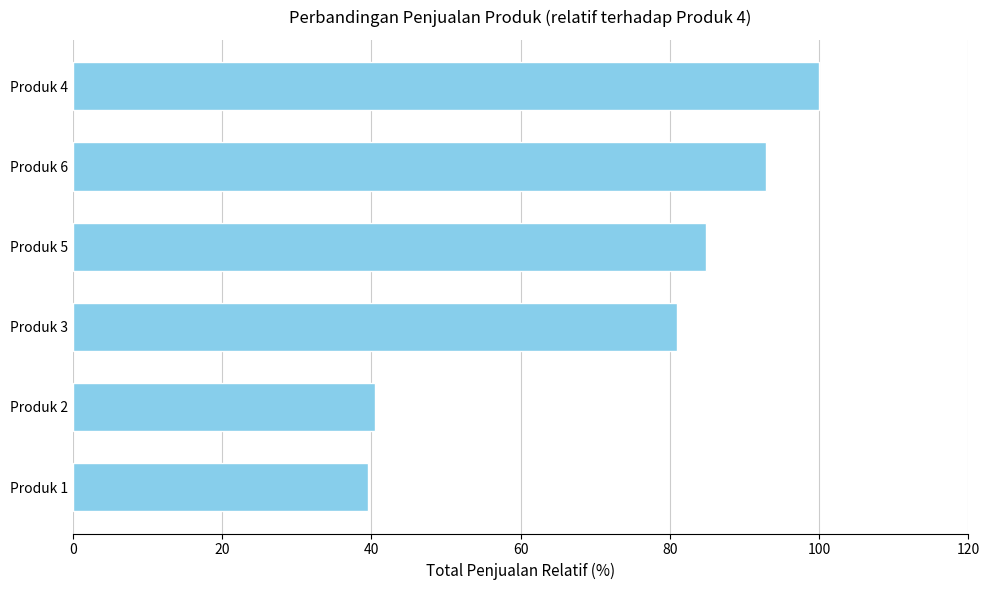

What is the change in value from Produk 1 to Produk 6?

+53.4